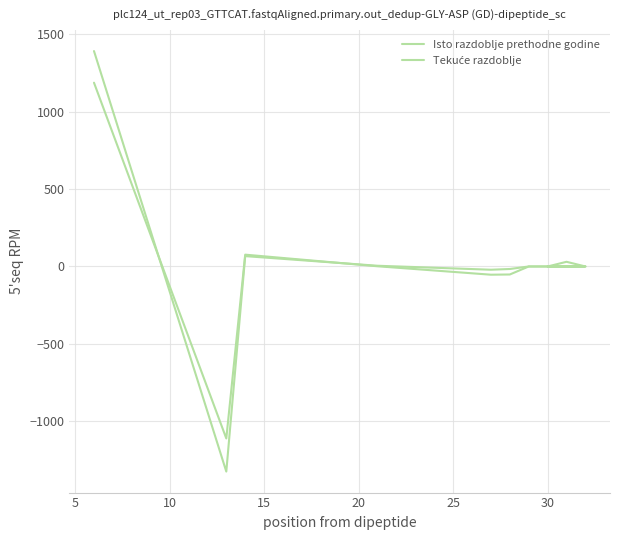

At 25, list the series in order from largest to smallest.

Tekuće razdoblje, Isto razdoblje prethodne godine